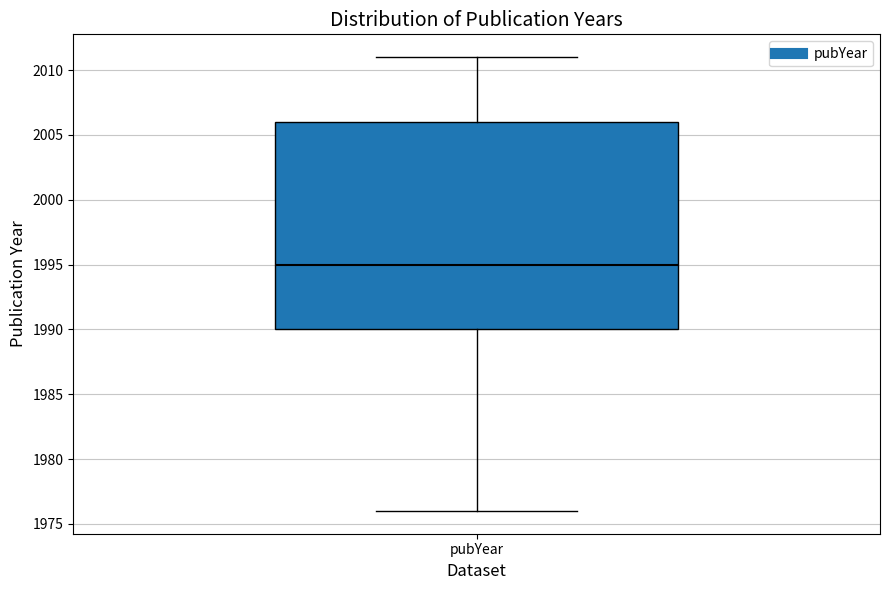

Where does the upper whisker of the box for pubYear end on the y-axis? The values are not printed on the chart, so give them approximately, as read against the axis.

2011